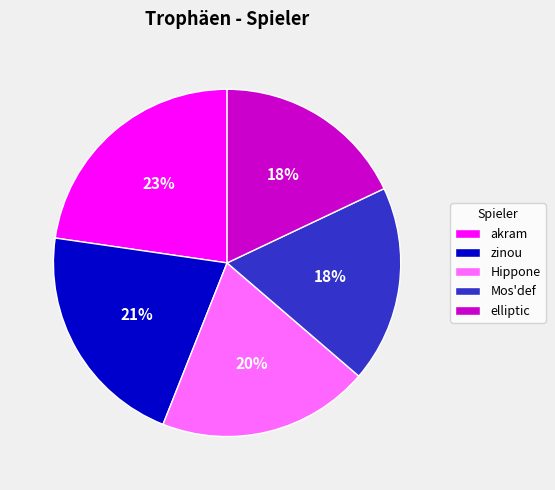

Does any single category account for the majority?

No